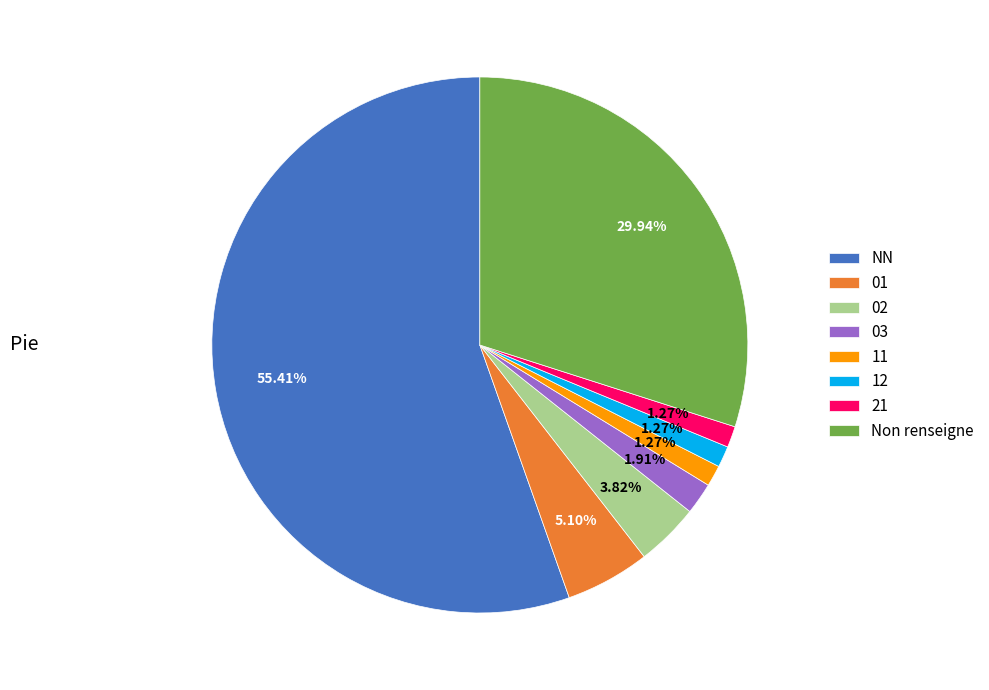

What is the largest slice in the pie chart?

NN